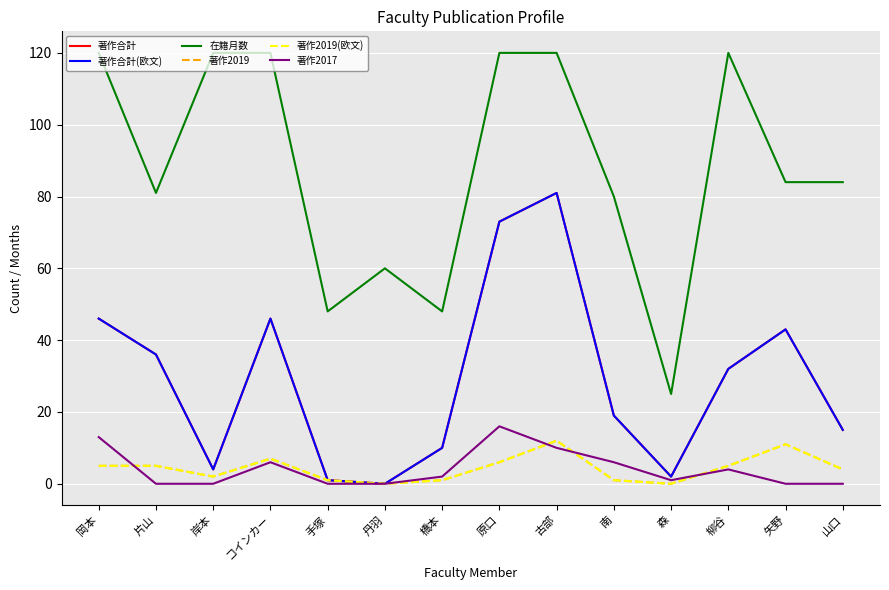

What is the sum of all 在籍月数 values?

1230